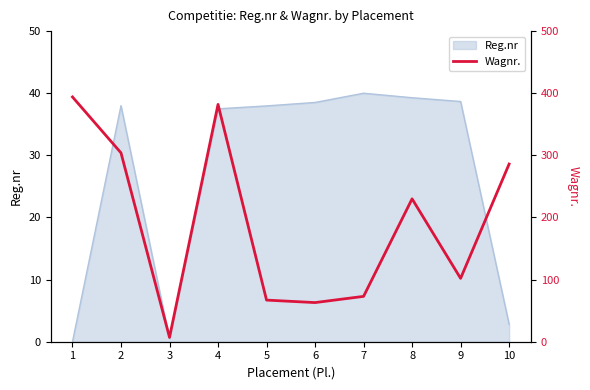

What is the greatest value displayed?

394